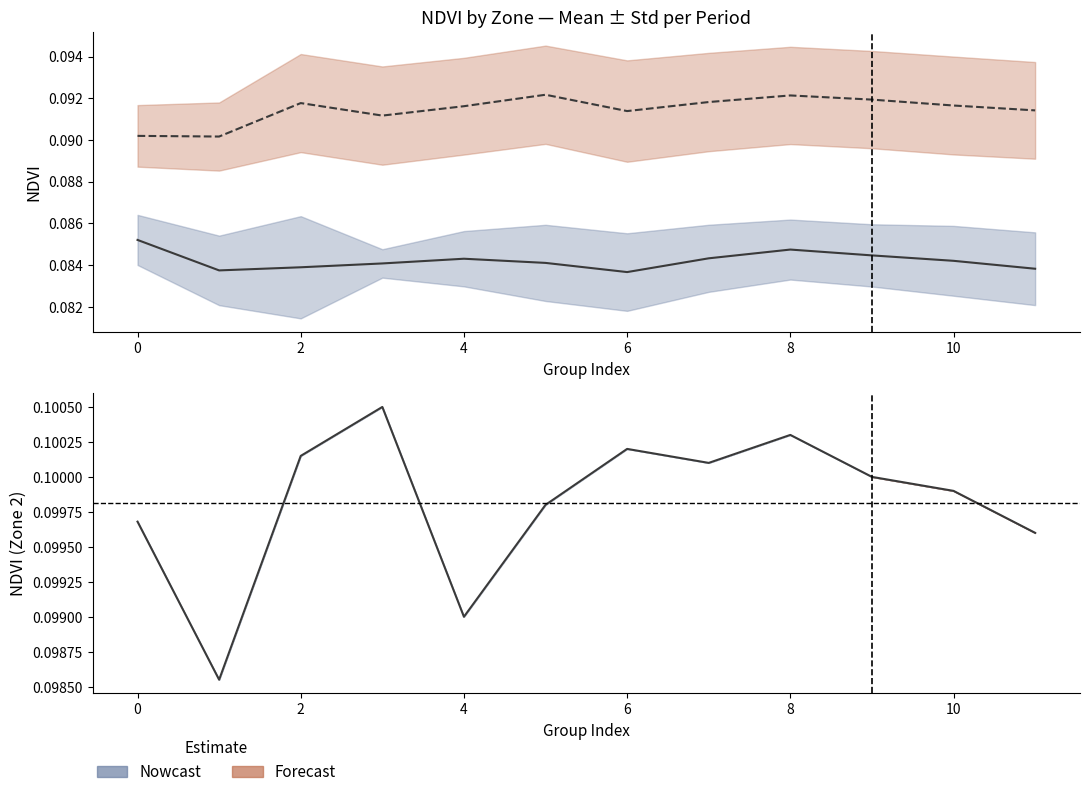

In Zone 1 mean, how many points are lower than both neighbors (excluding endpoints)?

3